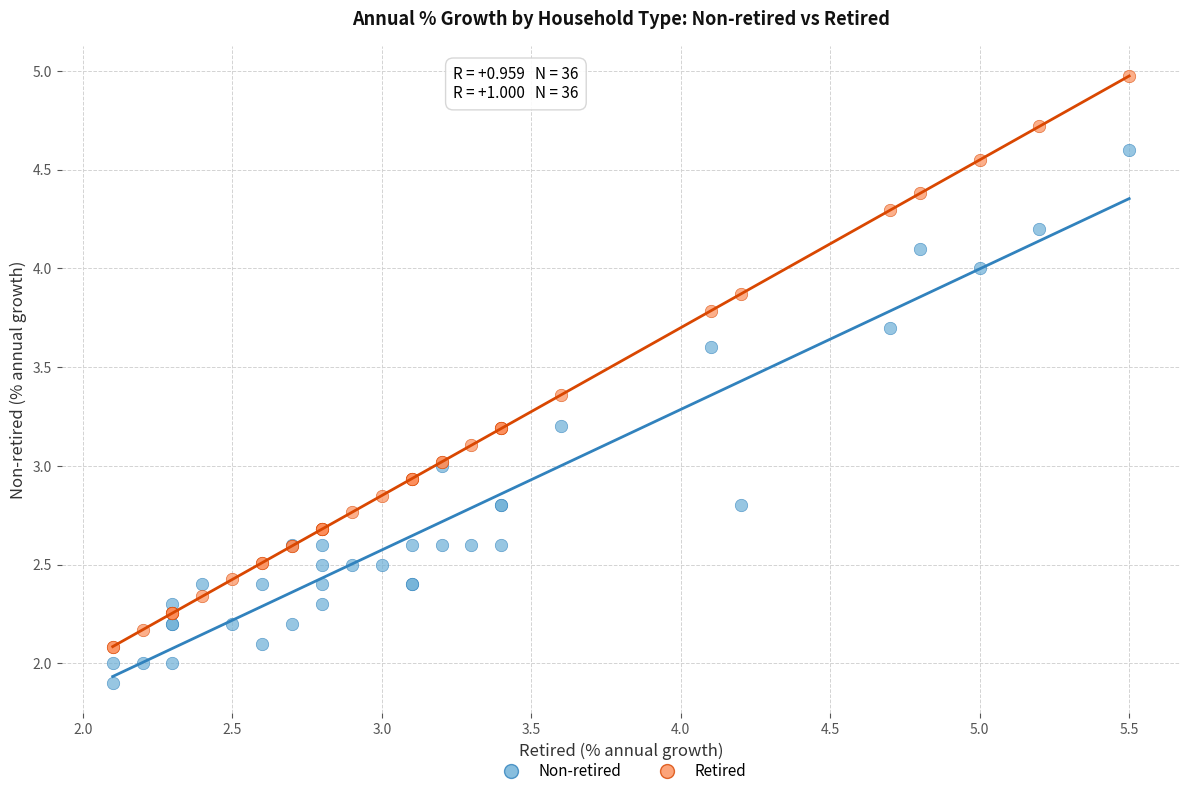

Which series has the largest Y range (max minus min)?

Retired